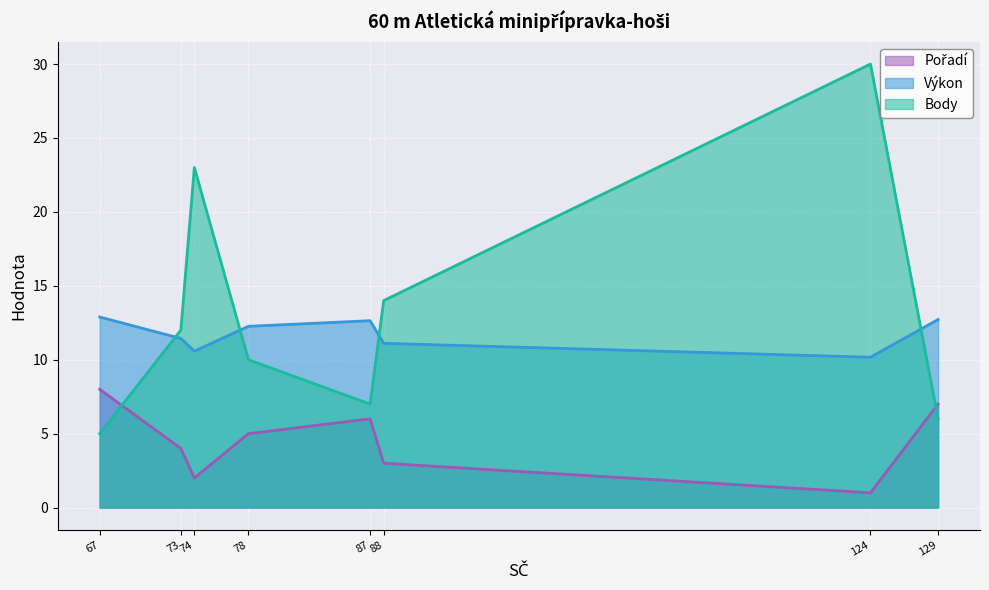

What is the difference between the highest and lowest values at 78?

7.3